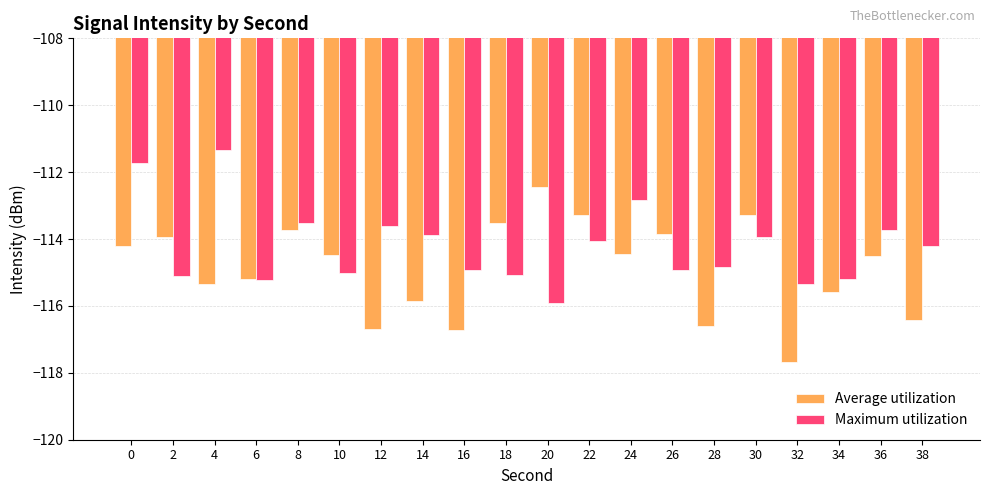

What are all the series names shown in the legend?

Average utilization, Maximum utilization